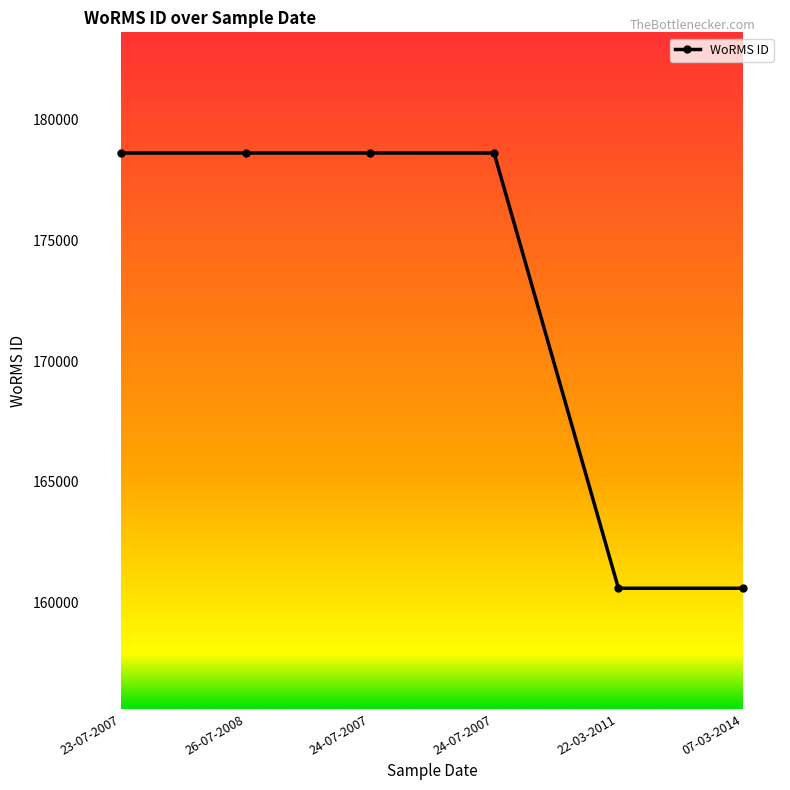

True or false: the data shows 160597 at 22-03-2011.

True